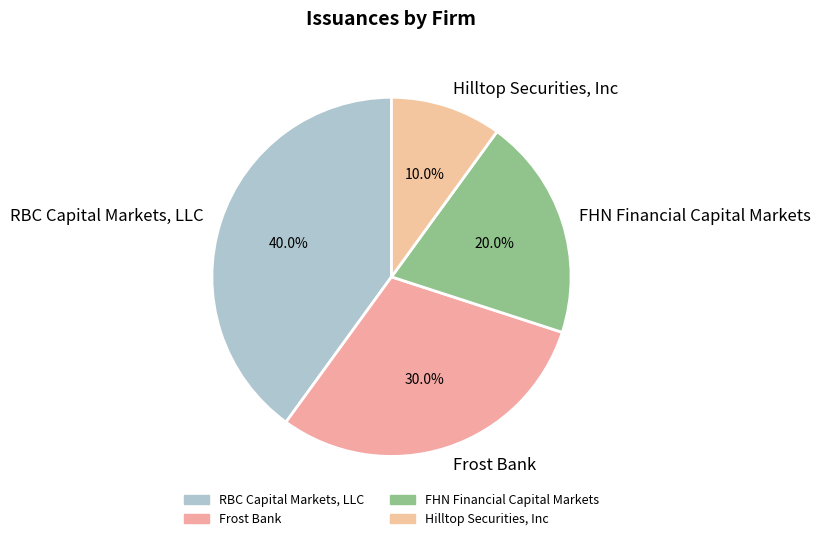

Is RBC Capital Markets, LLC the majority of the pie?

No